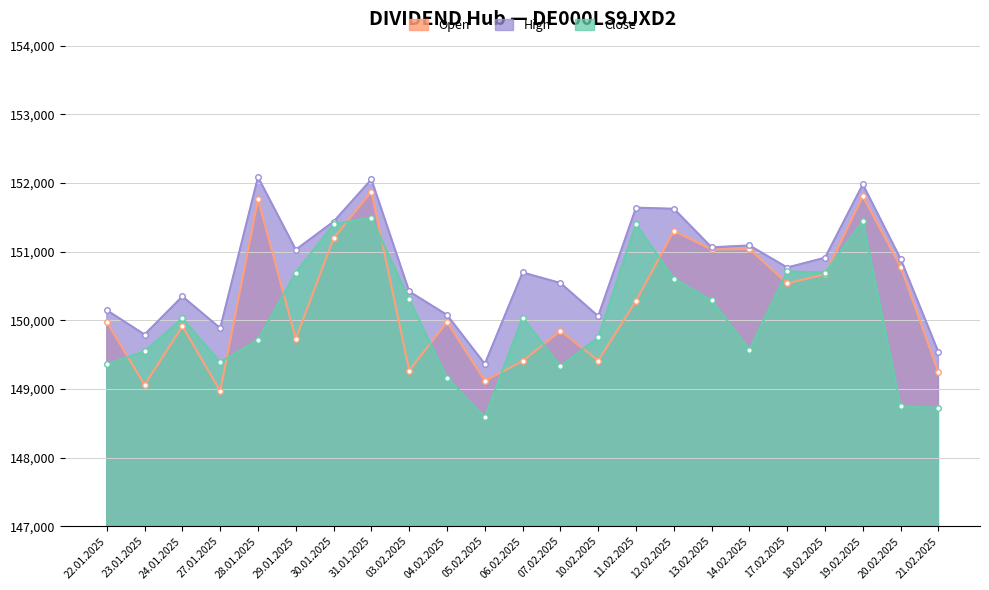

What is the average value of the Close series?

150045